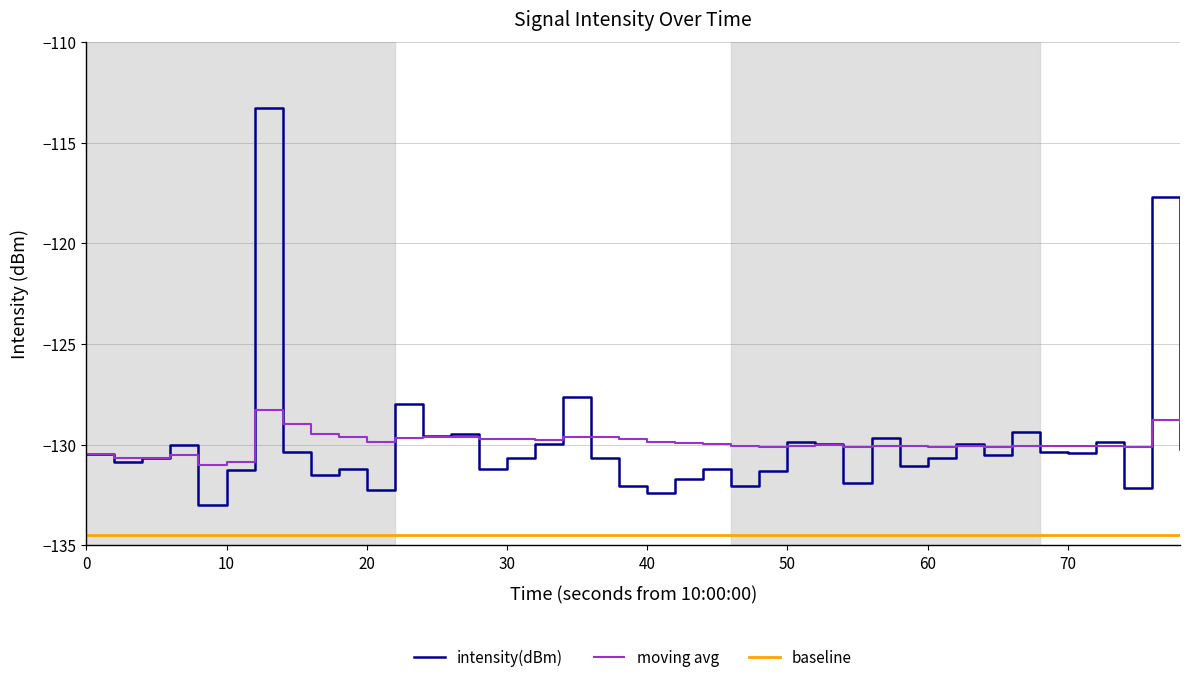

True or false: moving_avg and intensity(dBm) cross at least once.

True